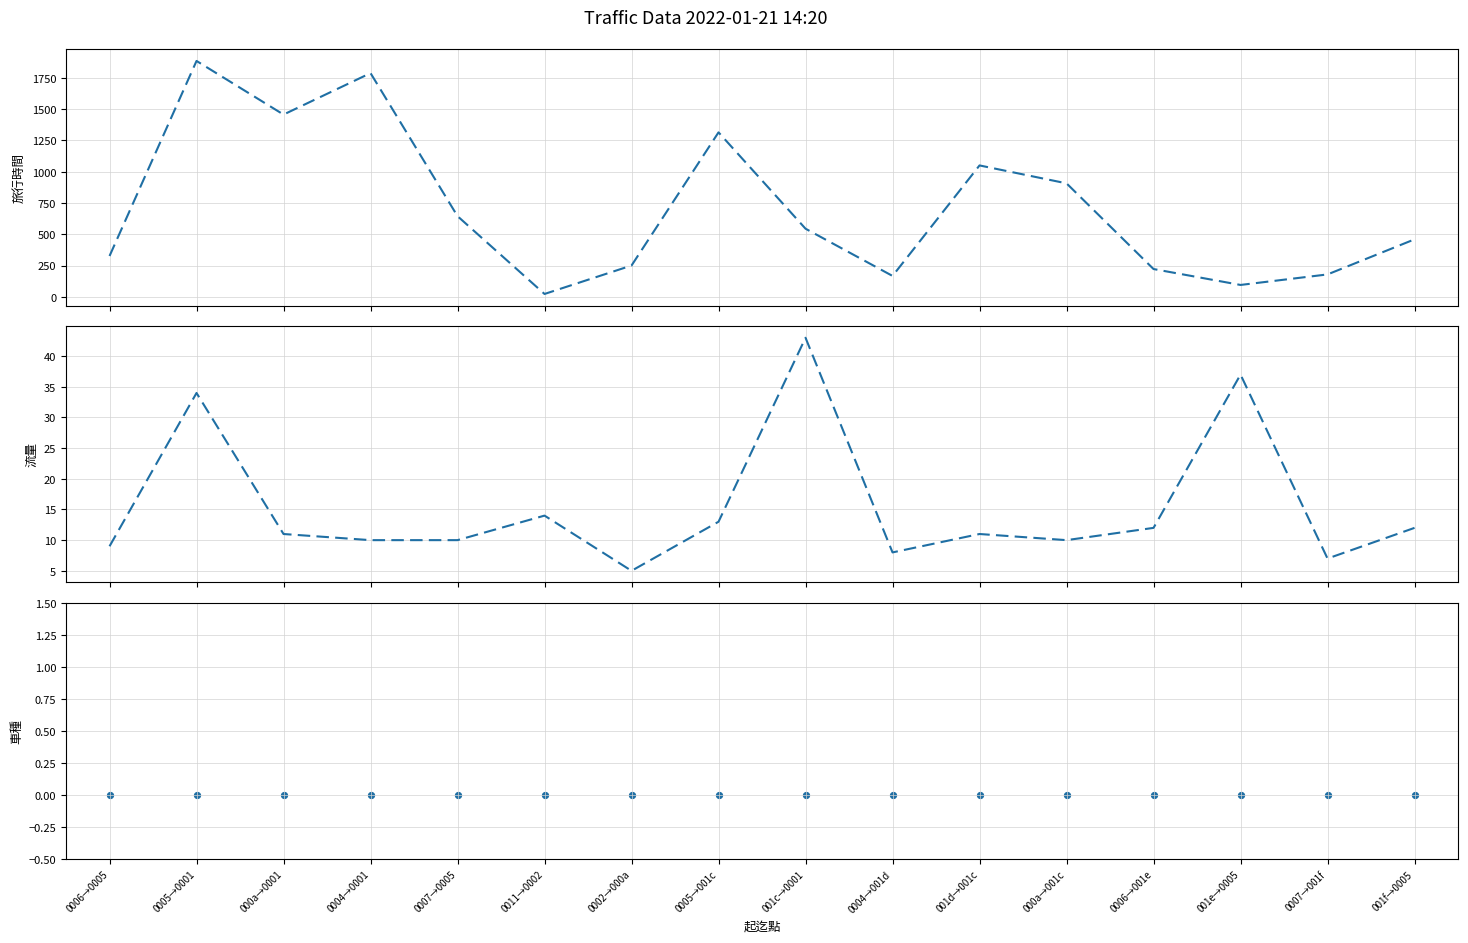

Is the value of 流量 at 0002→000a greater than the value of 車種 at 0002→000a?

Yes